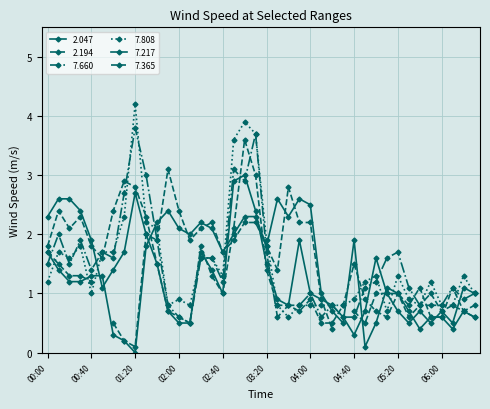

Where is the first local minimum for 7.808?

00:20